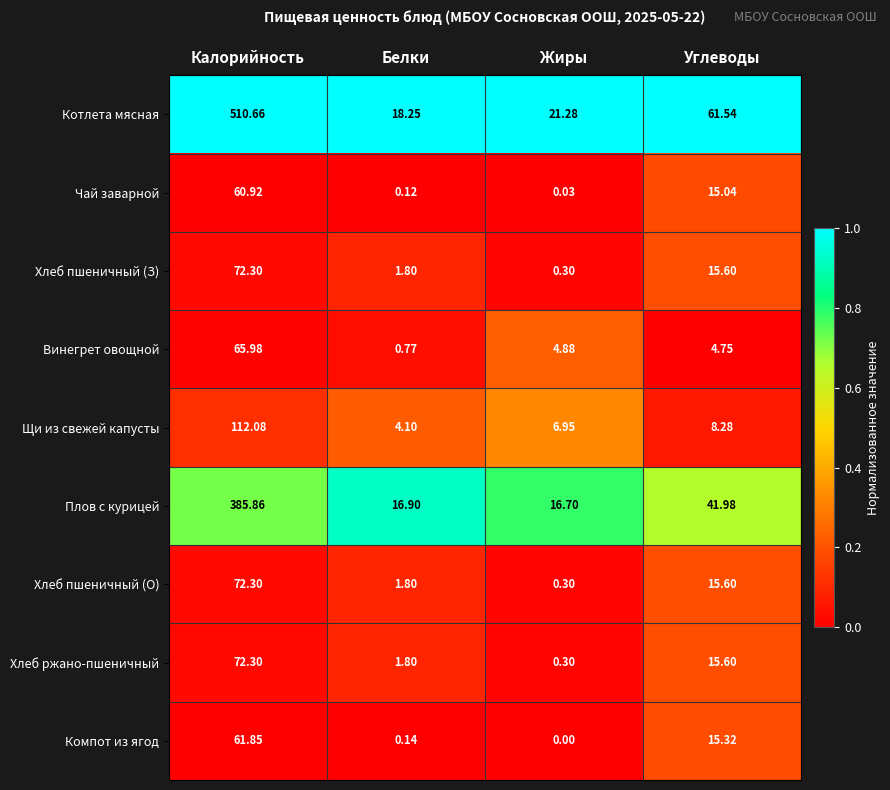

At which category is the sum across all series the highest?

Калорийность